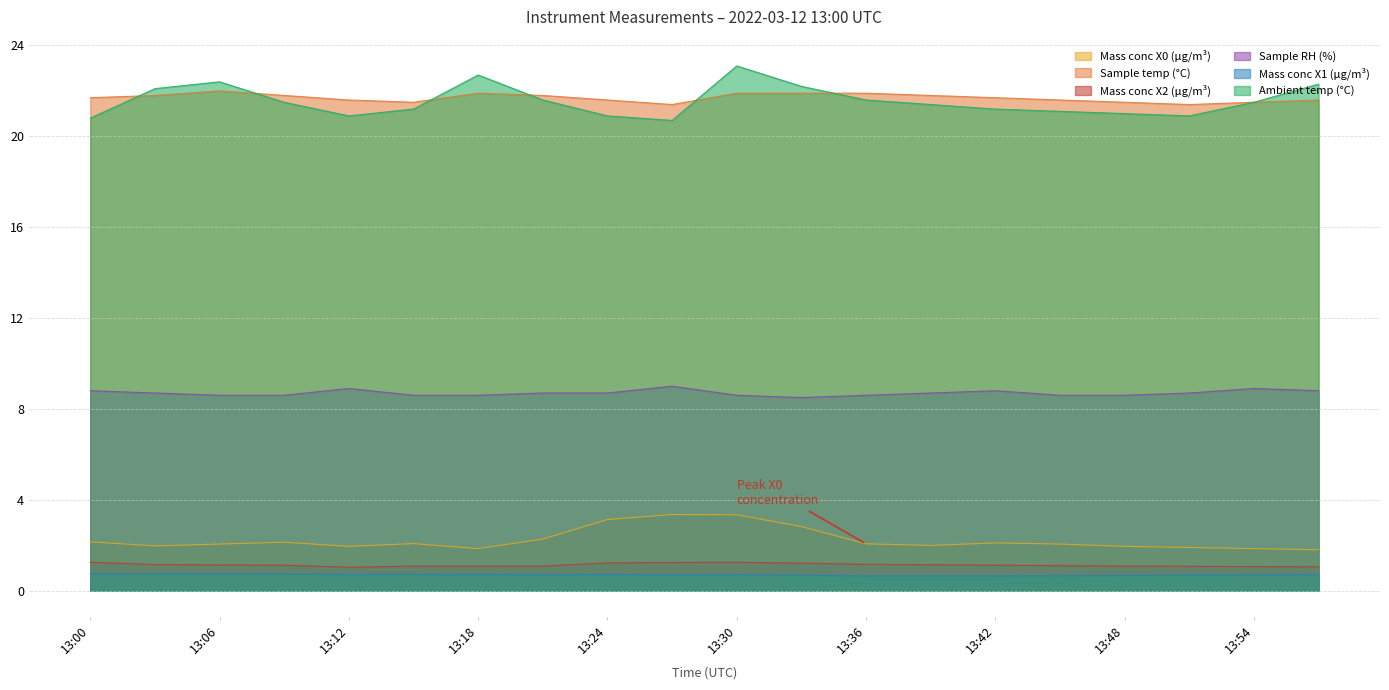

True or false: Sample RH (%) and Ambient temp (°C) intersect in this chart.

False